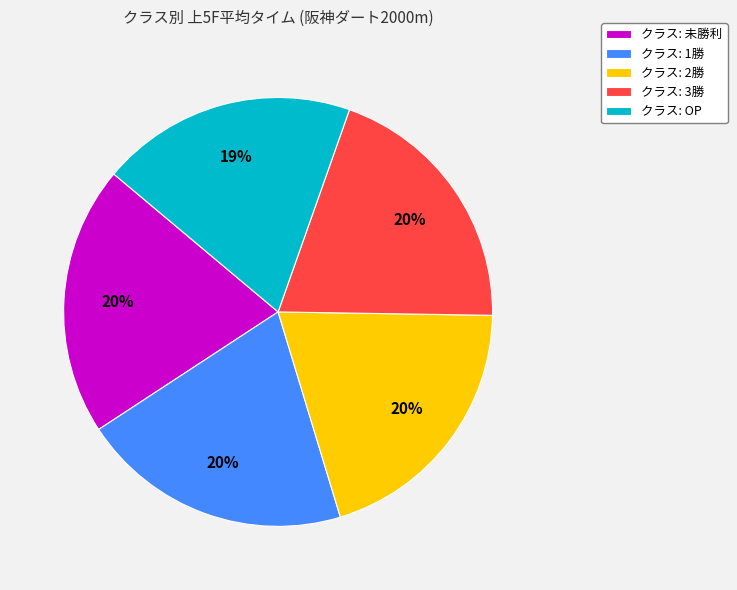

Approximately how many times larger is the value at クラス: 1勝 compared to クラス: 未勝利?

1.0